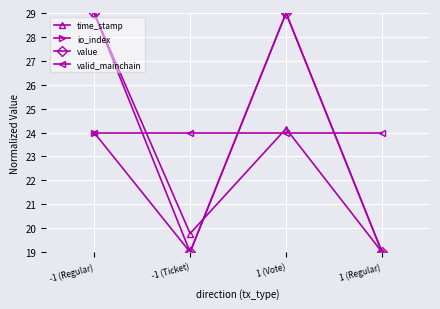

Is this an area chart (filled region under the line)?

No